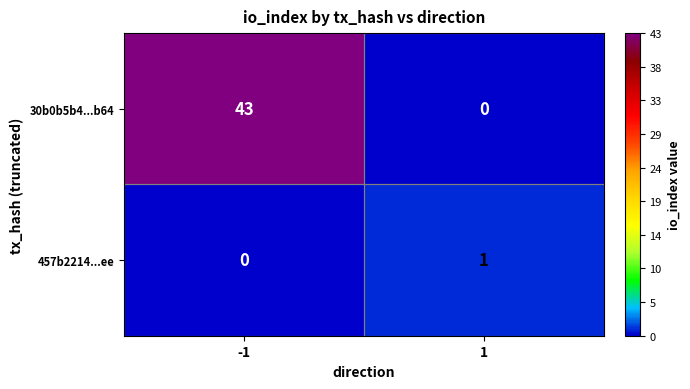

Rank the series at -1 from highest to lowest value.

30b0b5b4...b64, 457b2214...ee